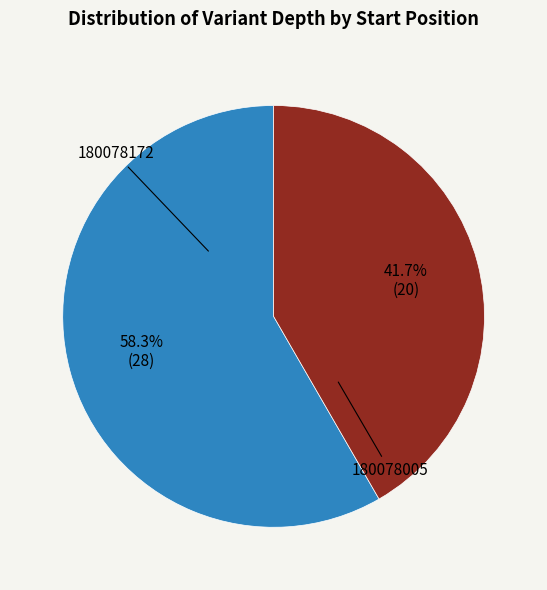

Is there a majority slice in this chart?

Yes